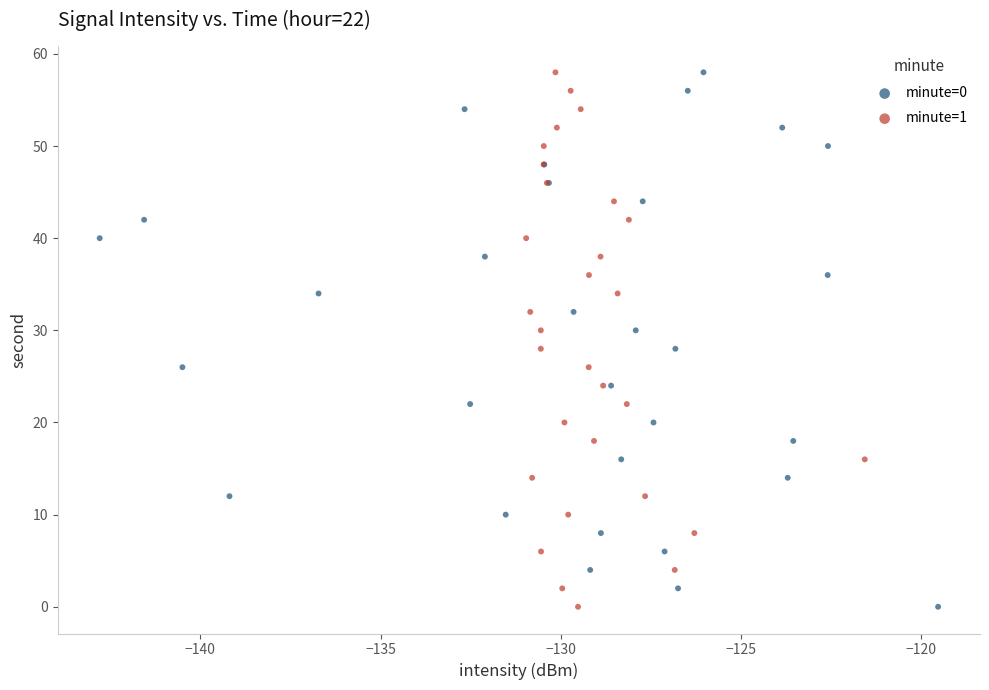

What are all the series names shown in the legend?

minute=0, minute=1